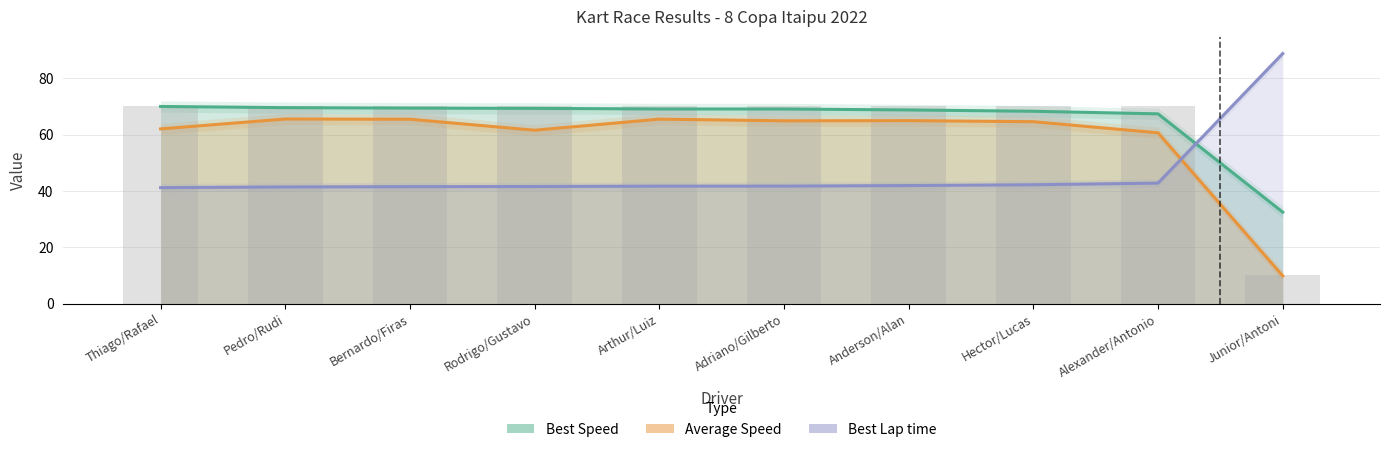

What is the spread (max minus min) of values at Anderson/Alan?

26.8